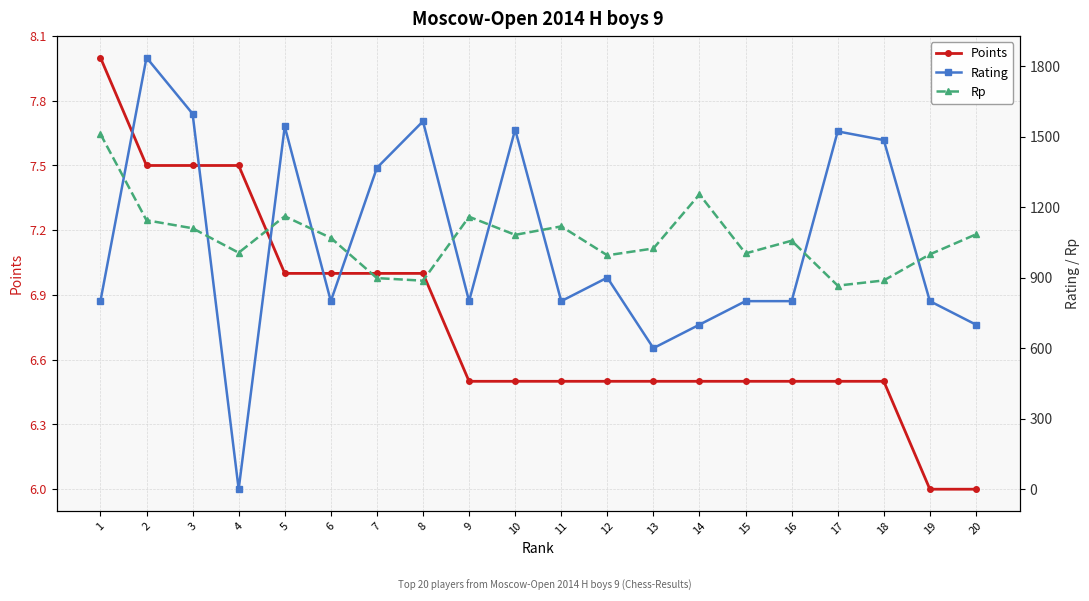

What is the average value of the Rp series?

1065.8